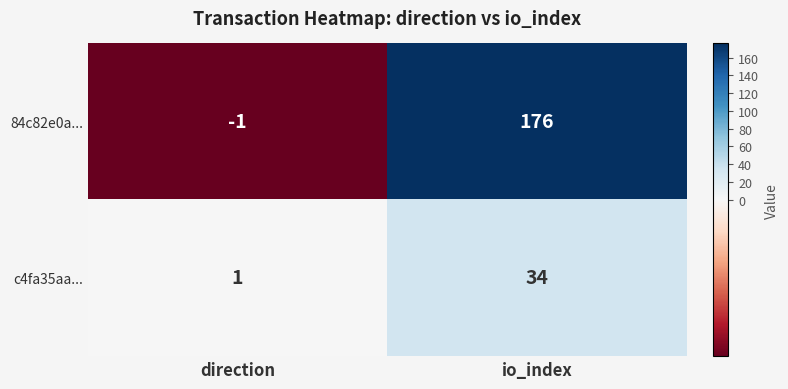

What is the difference between the maximum and minimum values in the c4fa35aa... series?

33